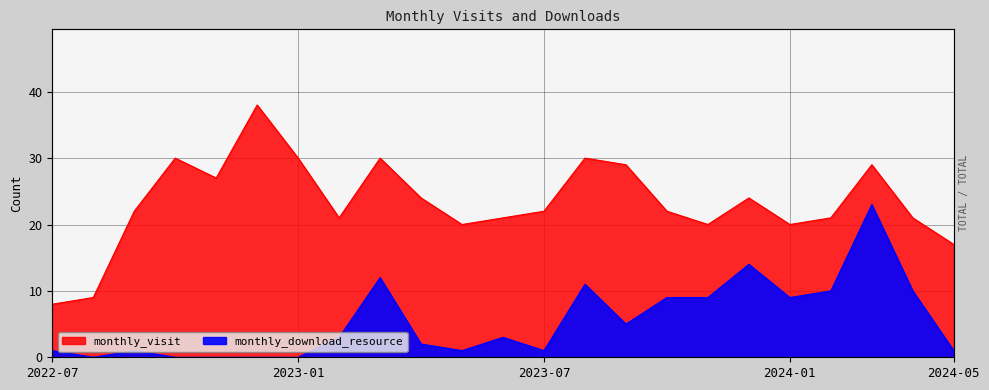

True or false: monthly_visit and monthly_download_resource cross at least once.

False